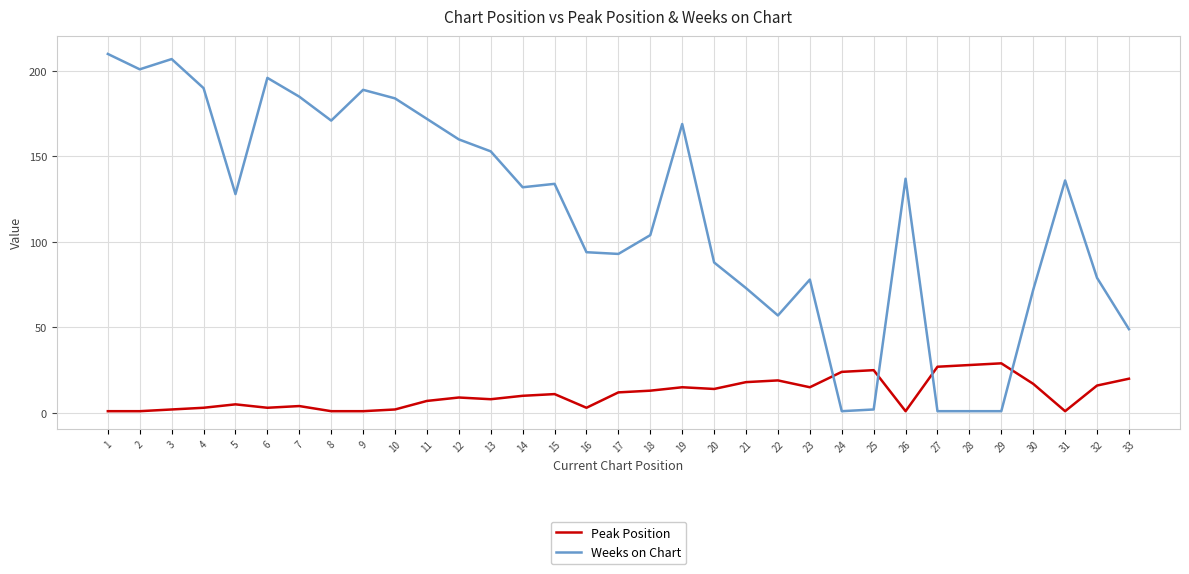

True or false: Peak Position has more than 1 interior local peaks.

True